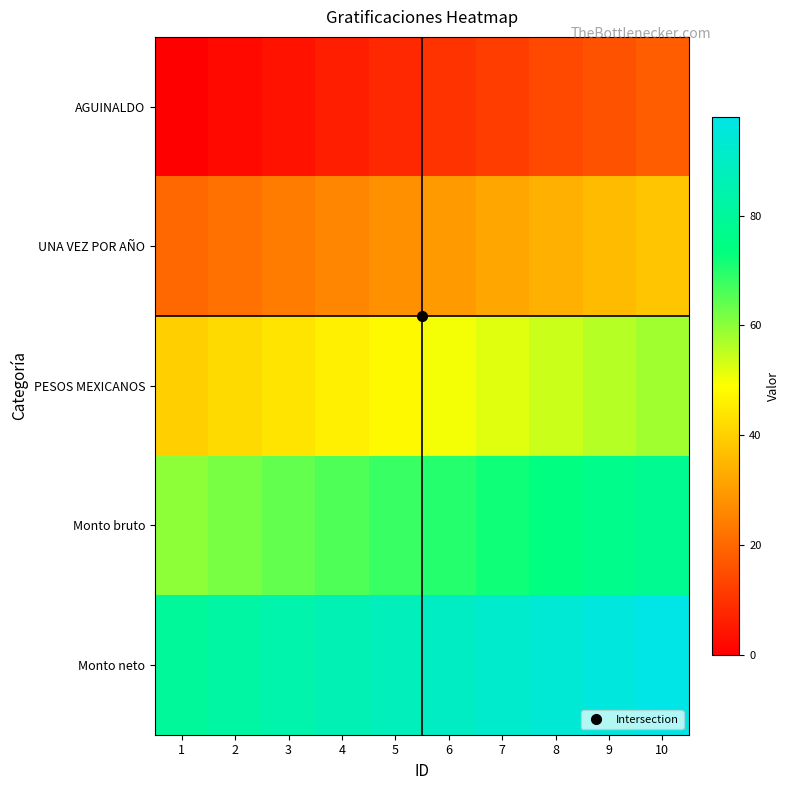

Which series has the largest total across all categories?

Monto neto